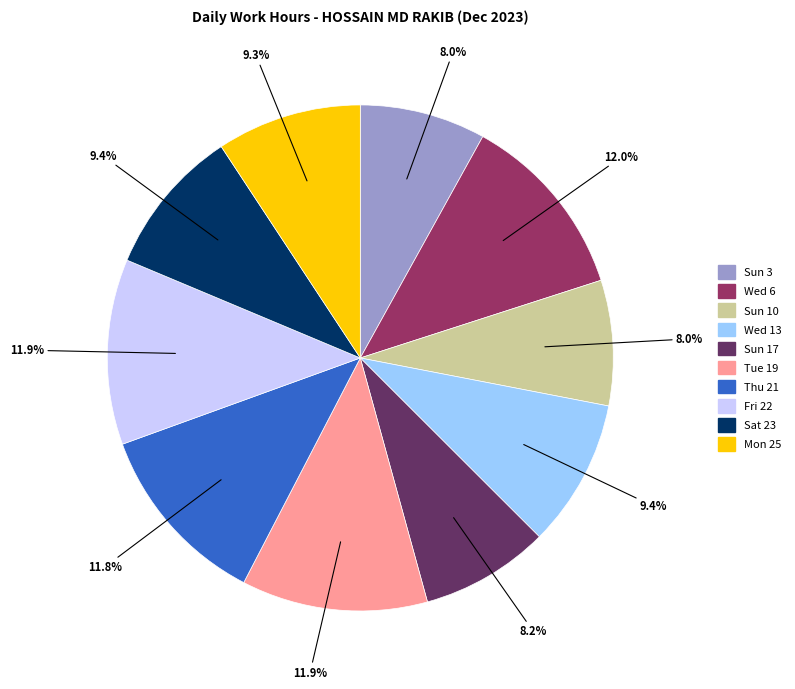

What is the total percentage of Mon 25 and Tue 19?

21.2%